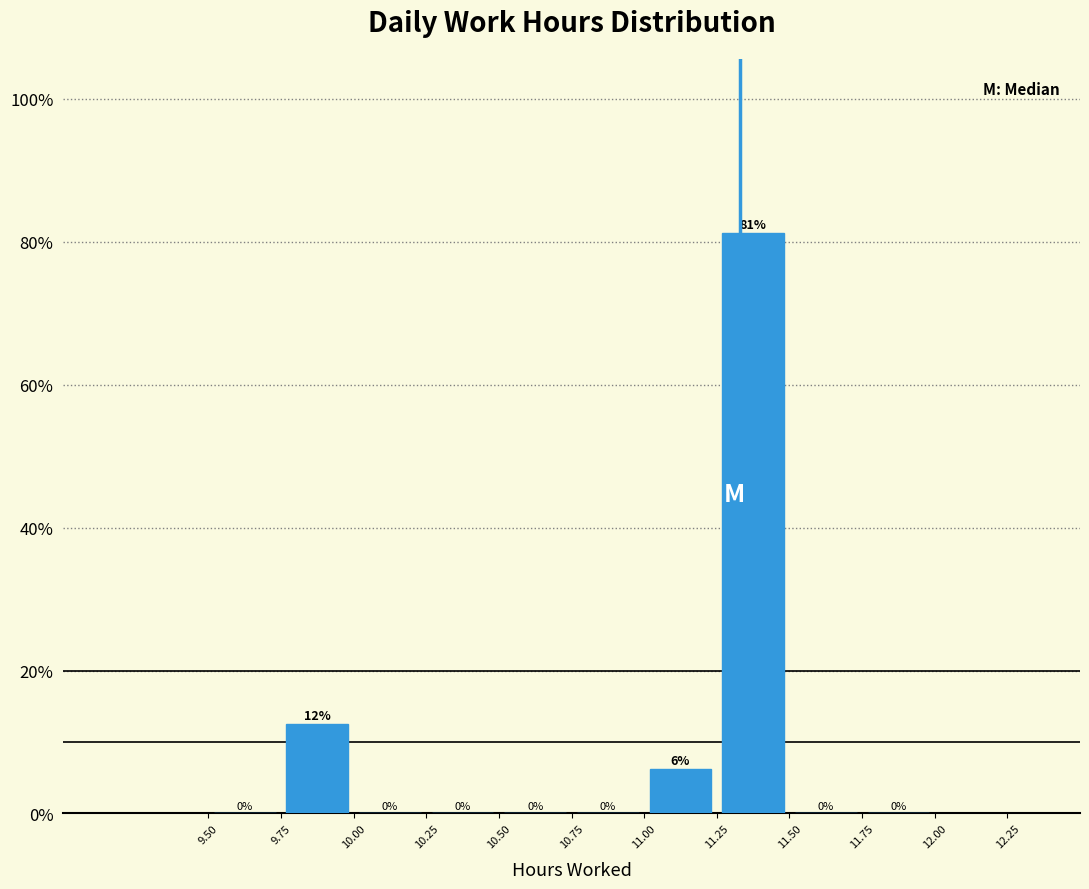

Over which range of the x-axis is the bar tallest?

11.25 to 11.50